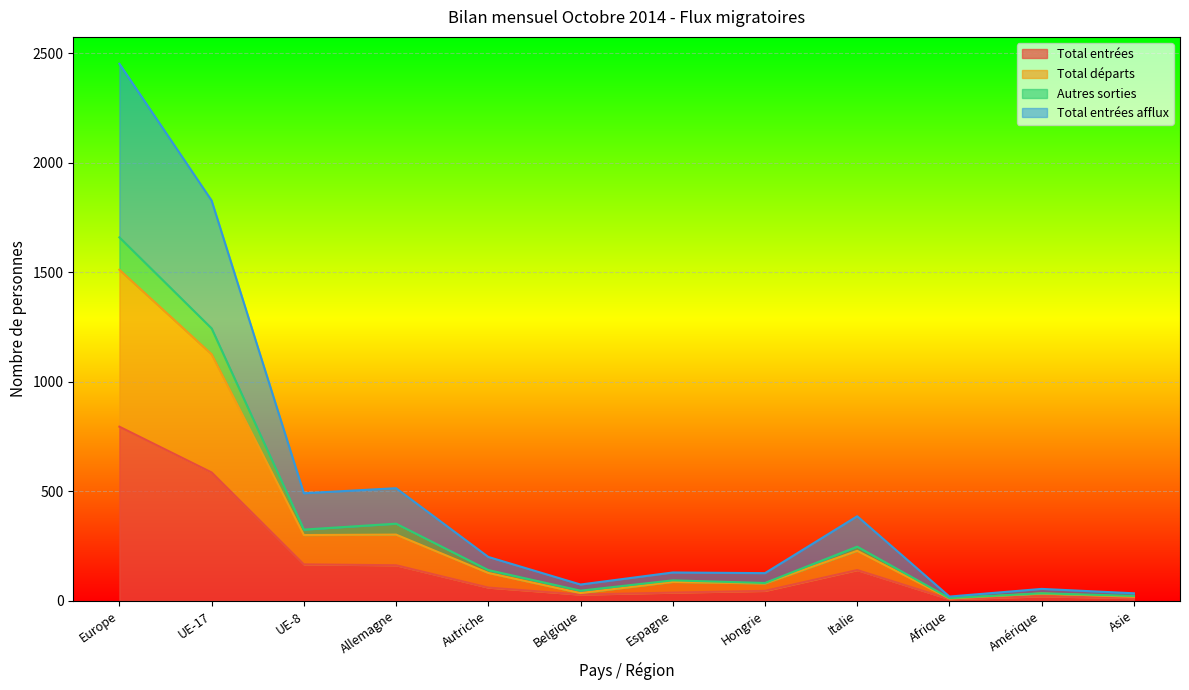

The Total entrées afflux series shows 38 at Belgique. True or false?

False